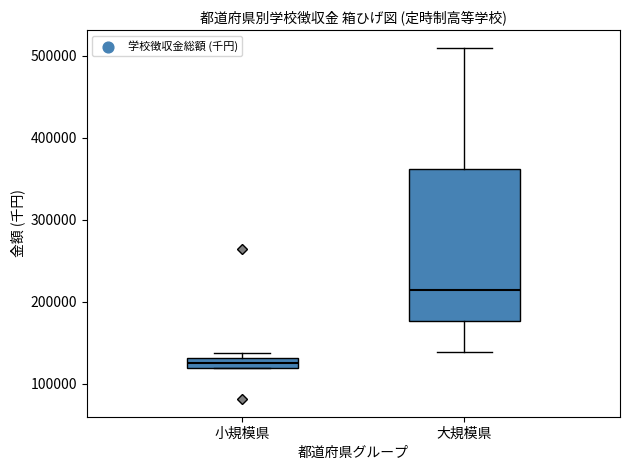

Which box is the tallest, from its lower edge to its upper edge?

大規模県